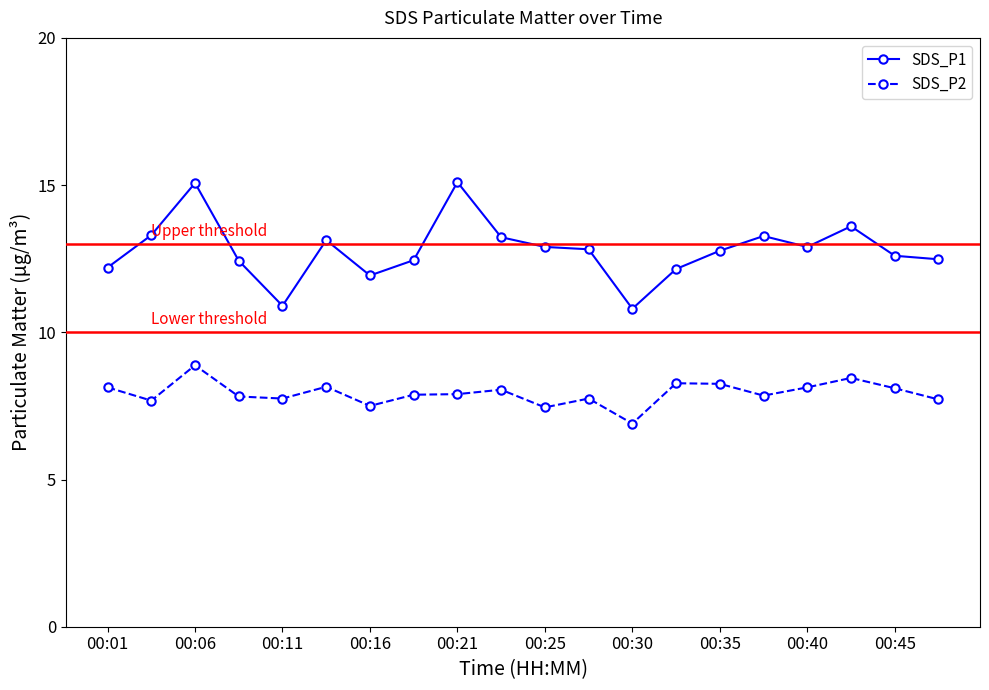

What is the highest value of the SDS_P1 series?

15.1